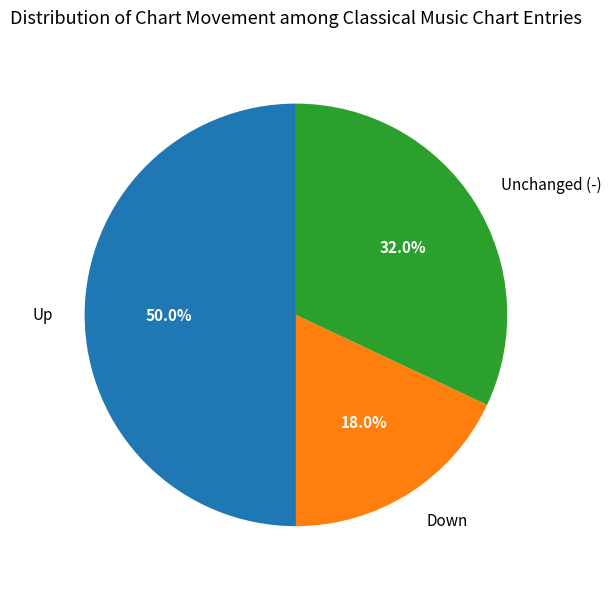

How much of the chart is everything except Up?

50.0%